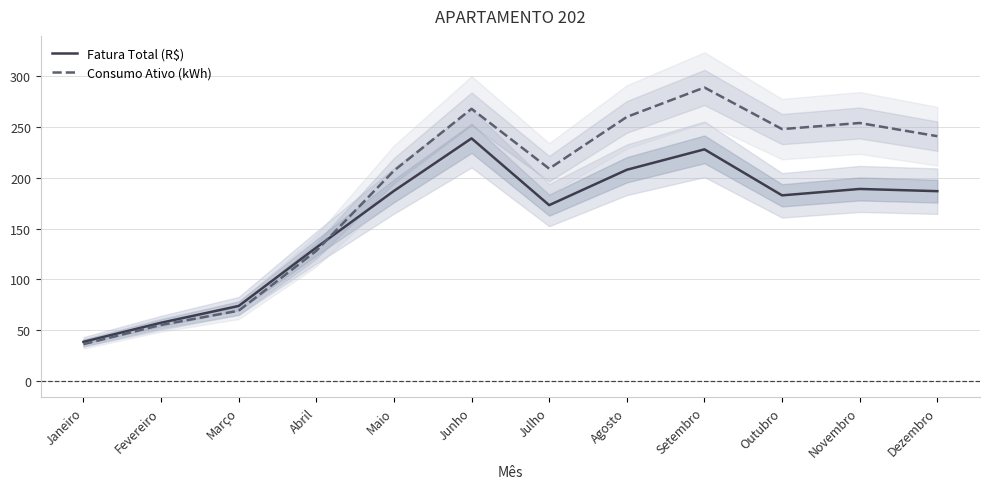

What is the label of the 3rd point from the right?

Outubro